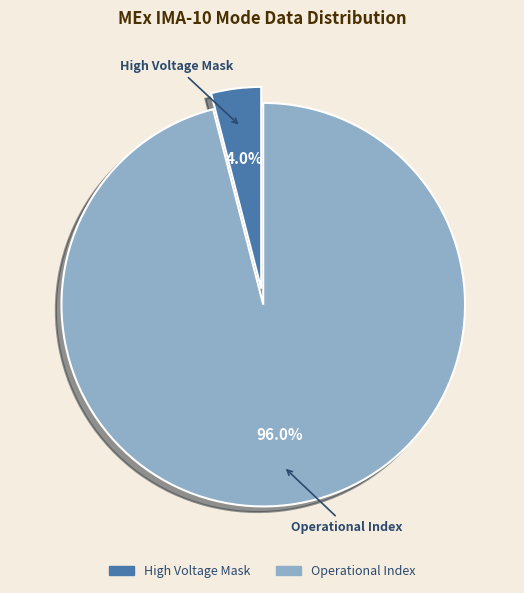

Does any single category account for the majority?

Yes